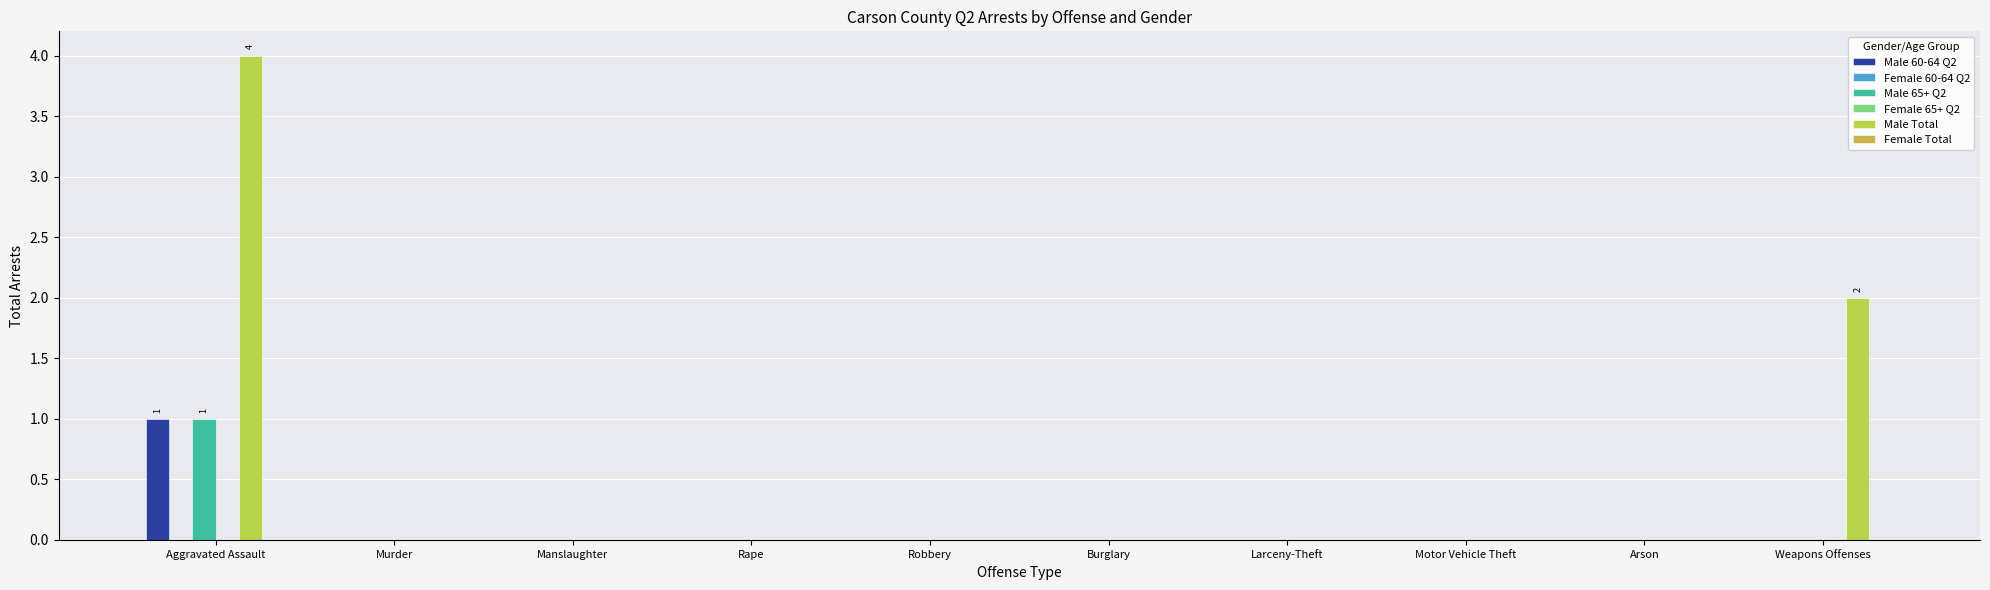

Reading left to right, extract all data points from this chart.

Male 60-64 Q2: Aggravated Assault=1	Murder=0	Manslaughter=0	Rape=0	Robbery=0	Burglary=0	Larceny-Theft=0	Motor Vehicle Theft=0	Arson=0	Weapons Offenses=0
Female 60-64 Q2: Aggravated Assault=0	Murder=0	Manslaughter=0	Rape=0	Robbery=0	Burglary=0	Larceny-Theft=0	Motor Vehicle Theft=0	Arson=0	Weapons Offenses=0
Male 65+ Q2: Aggravated Assault=1	Murder=0	Manslaughter=0	Rape=0	Robbery=0	Burglary=0	Larceny-Theft=0	Motor Vehicle Theft=0	Arson=0	Weapons Offenses=0
Female 65+ Q2: Aggravated Assault=0	Murder=0	Manslaughter=0	Rape=0	Robbery=0	Burglary=0	Larceny-Theft=0	Motor Vehicle Theft=0	Arson=0	Weapons Offenses=0
Male Total: Aggravated Assault=4	Murder=0	Manslaughter=0	Rape=0	Robbery=0	Burglary=0	Larceny-Theft=0	Motor Vehicle Theft=0	Arson=0	Weapons Offenses=2
Female Total: Aggravated Assault=0	Murder=0	Manslaughter=0	Rape=0	Robbery=0	Burglary=0	Larceny-Theft=0	Motor Vehicle Theft=0	Arson=0	Weapons Offenses=0